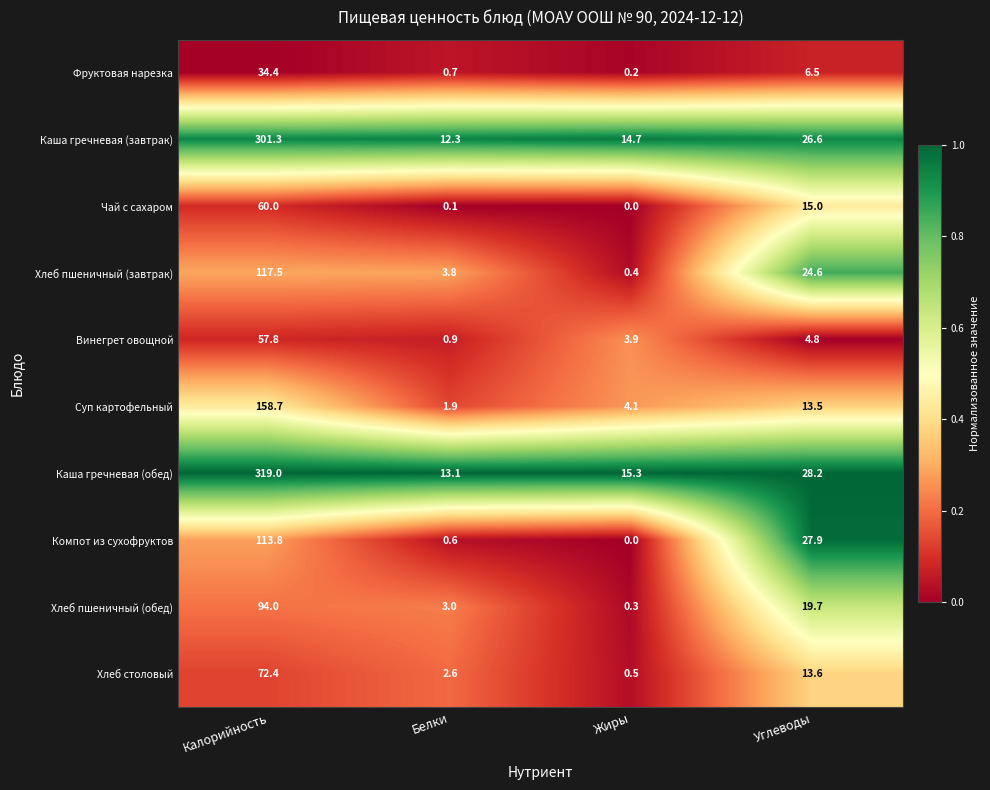

Which series has the widest spread of values?

Каша гречневая (обед)